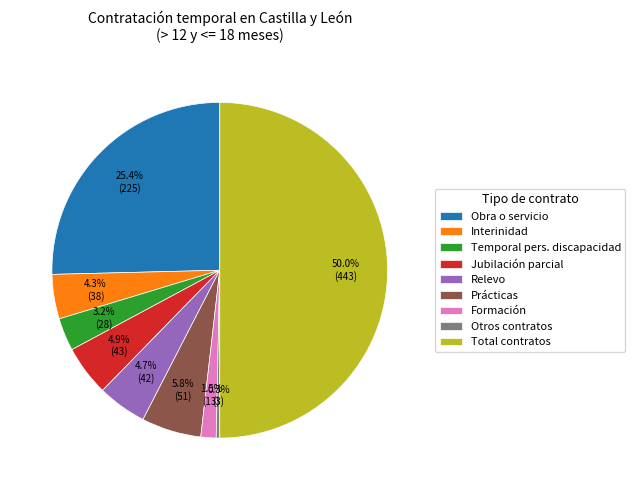

Which has a higher value, Total contratos or Relevo?

Total contratos